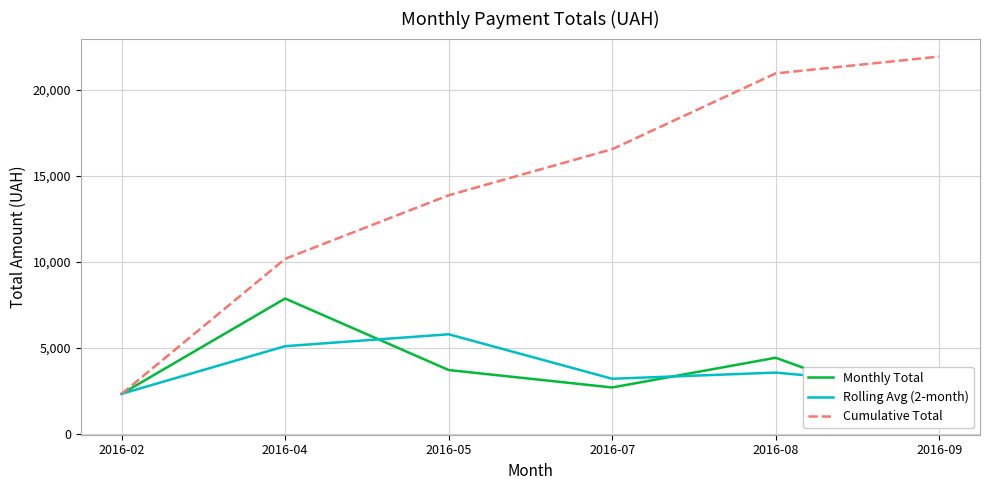

True or false: Cumulative Total has more than 0 interior local peaks.

False